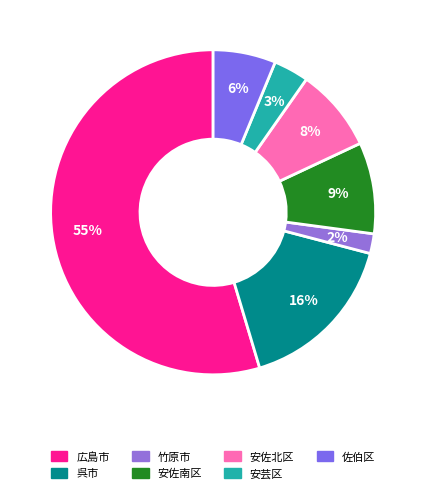

Do 安佐南区 and 安芸区 together represent more than half of the pie?

No